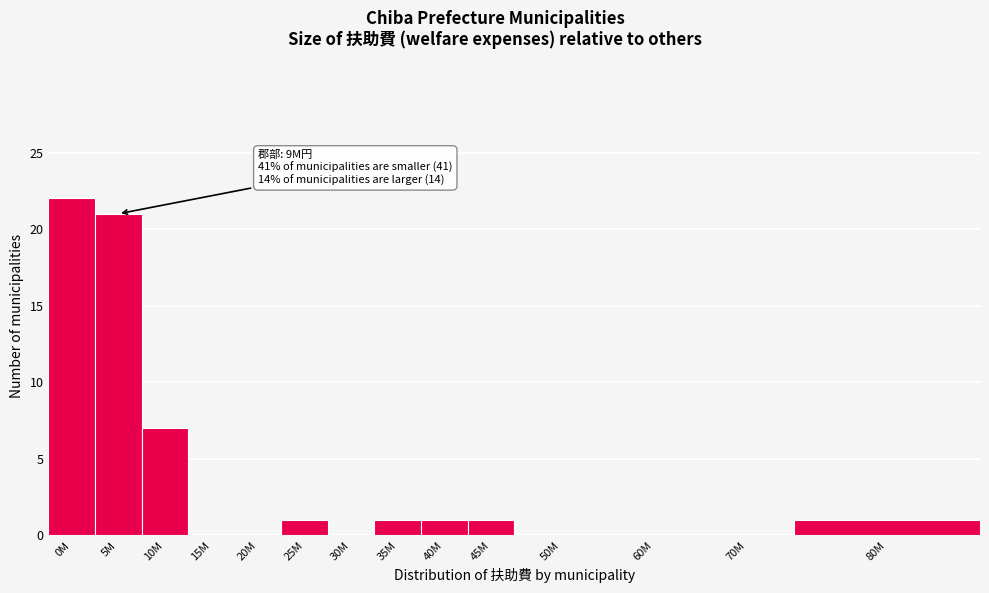

Reading right to left, extract all data points from this chart.

80M=1	70M=0	60M=0	50M=0	45M=1	40M=1	35M=1	30M=0	25M=1	20M=0	15M=0	10M=7	5M=21	0M=22